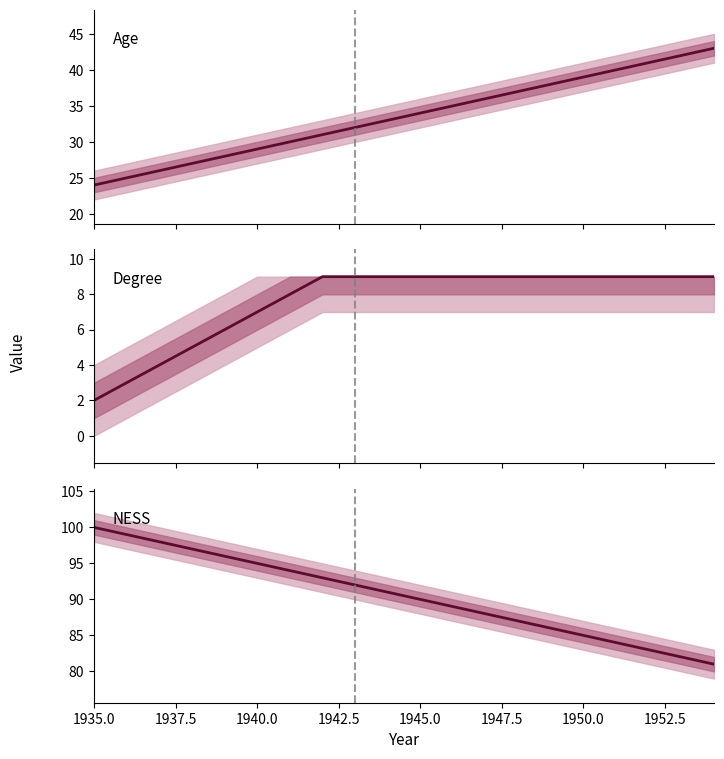

List the series in order of their peak value, highest first.

NESS, Age, Degree